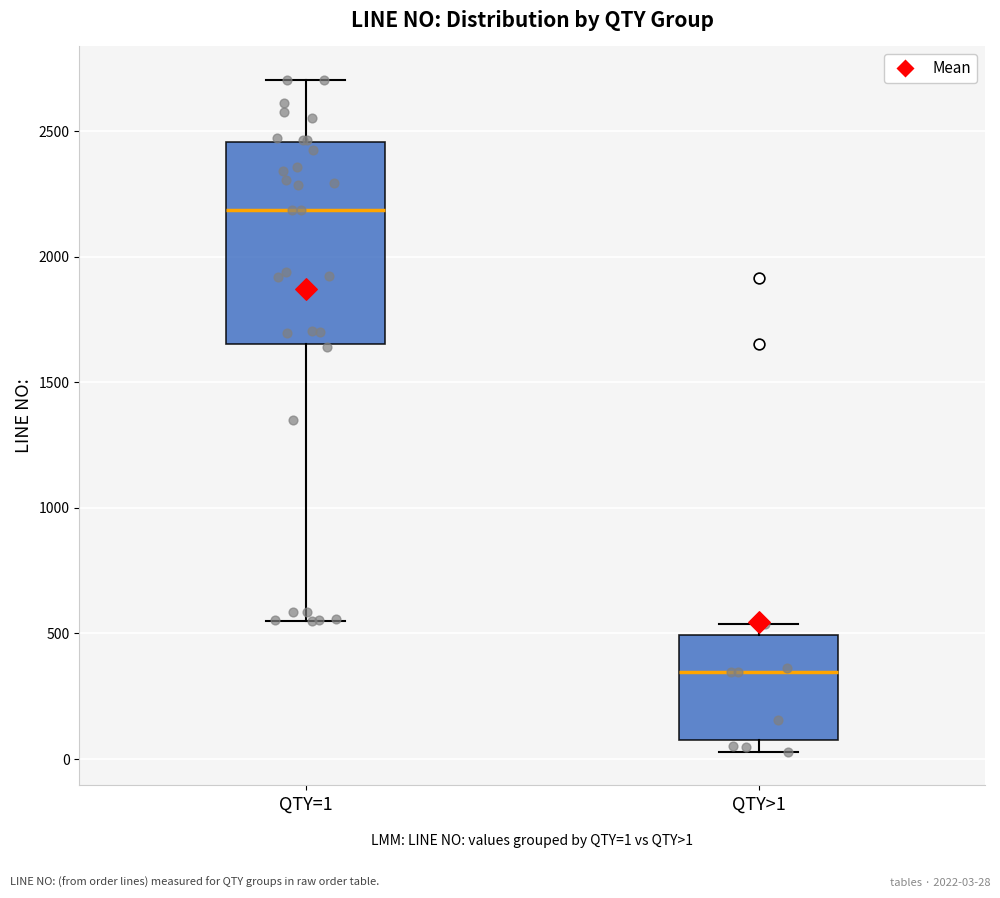

Which box's median line is the highest?

QTY=1